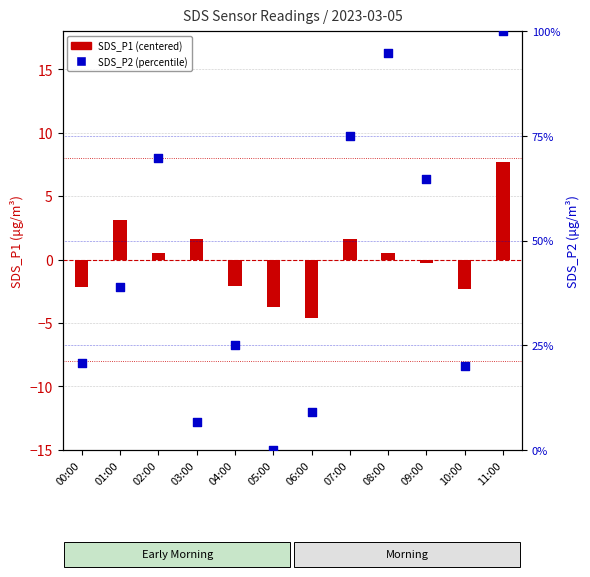

Which series reaches the maximum Y coordinate?

SDS_P2 (percentile)